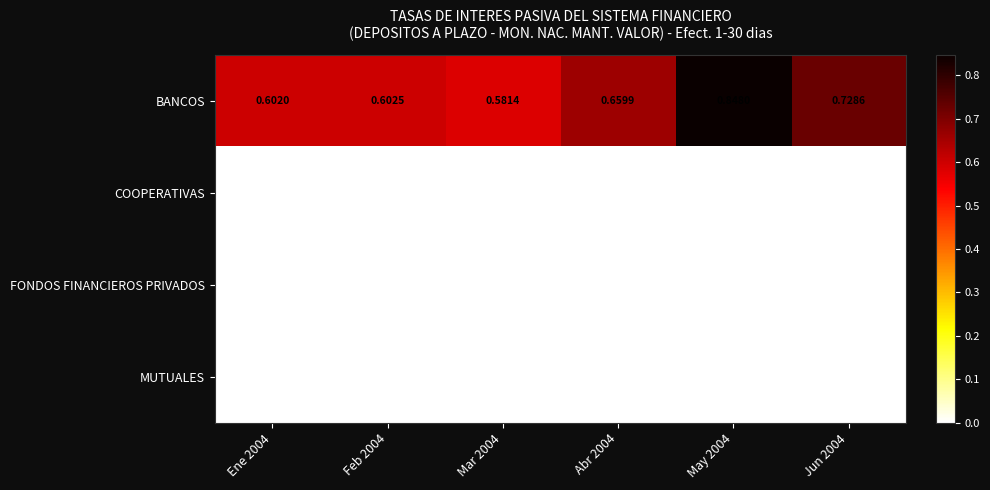

Which series has the largest range (max minus min)?

BANCOS